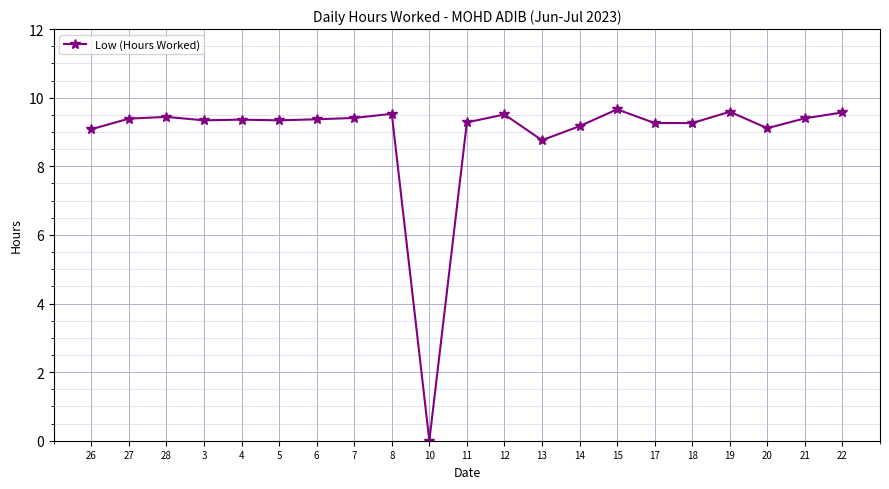

Is it true that the value at 6 is 9.4?

True